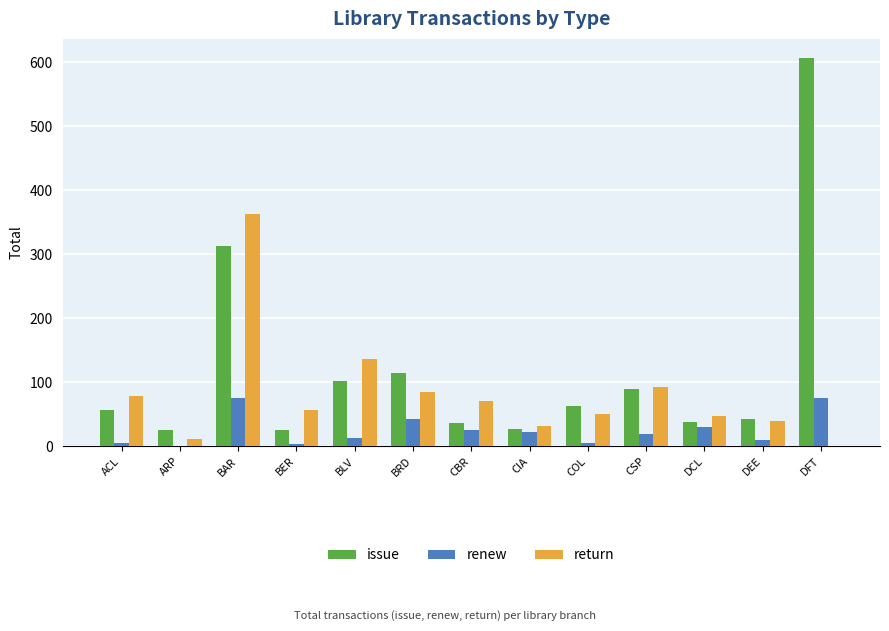

Where is issue nearest to the value 315?

BAR